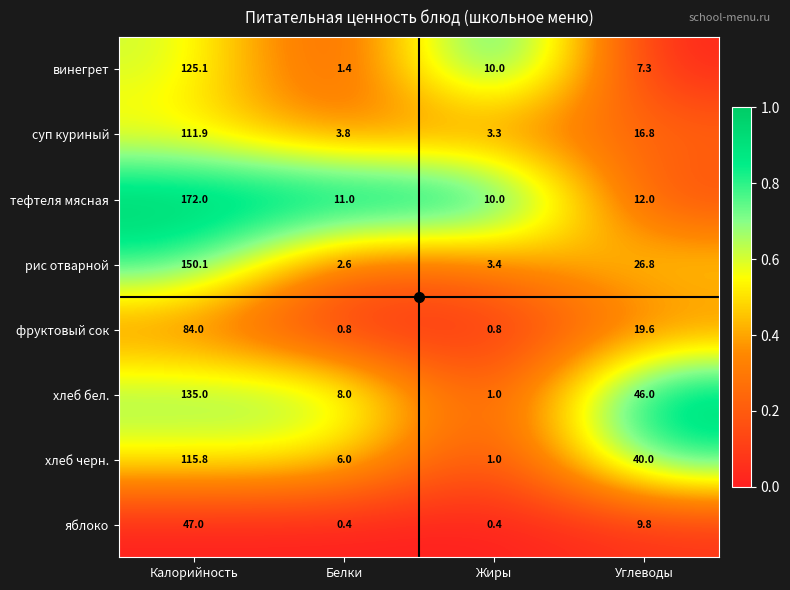

At which category is the sum across all series the highest?

Калорийность